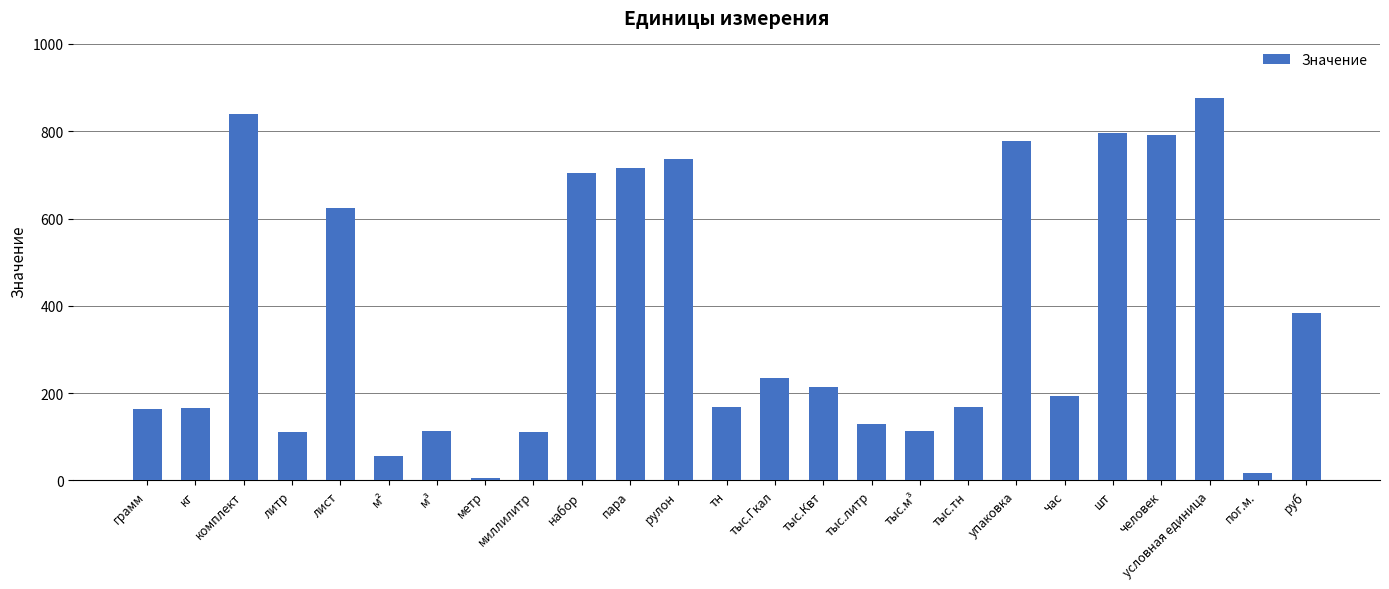

Where is the data nearest to the value 441?

руб